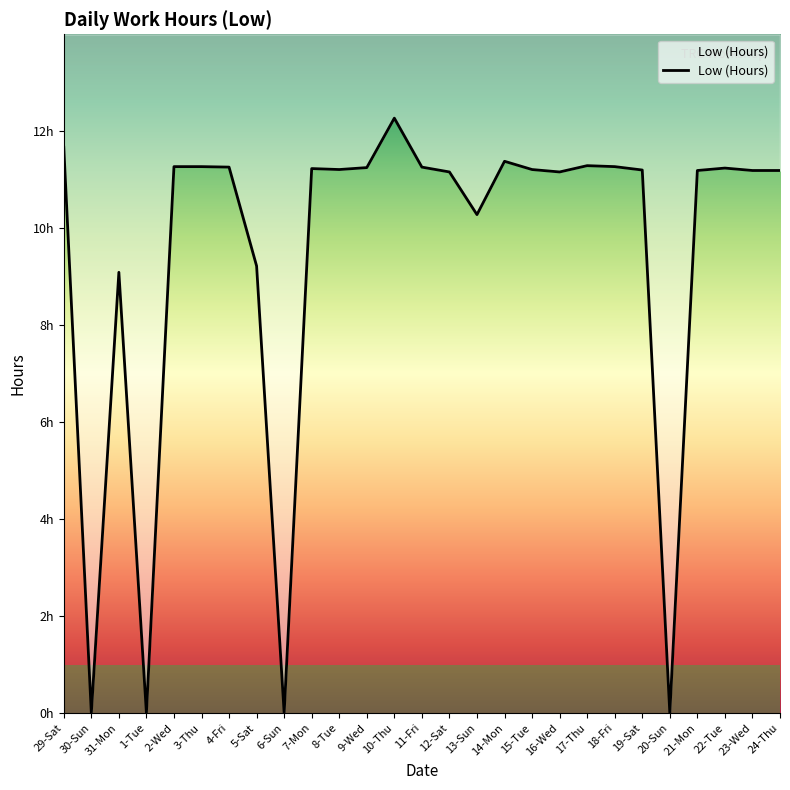

The chart shows a value of 5.4 at 17-Thu. True or false?

False